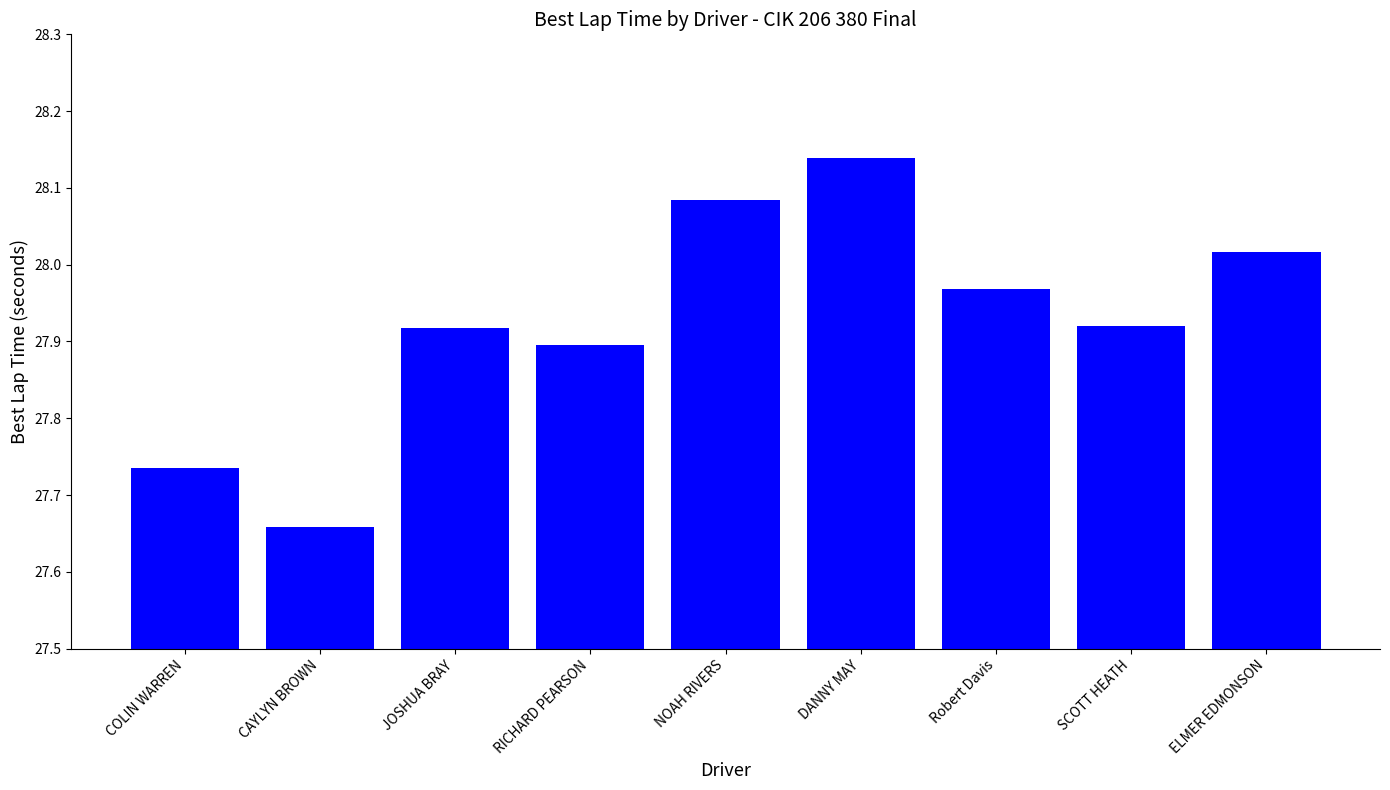

The value at RICHARD PEARSON is 41.0. True or false?

False